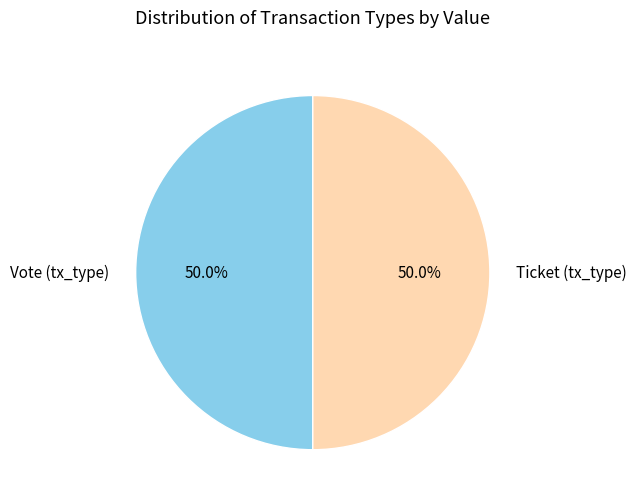

What is the ratio of the value at Ticket (tx_type) to the value at Vote (tx_type)?

1.0